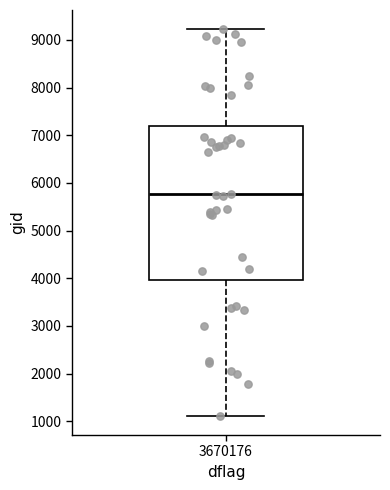

Read this box plot against the y-axis: the position of the median line, the range covered by the box, and the ends of both whiskers. The values are not printed on the chart, so give them approximately, as read against the axis.

median 5800, box 4000 to 7200, whiskers 1100 to 9200